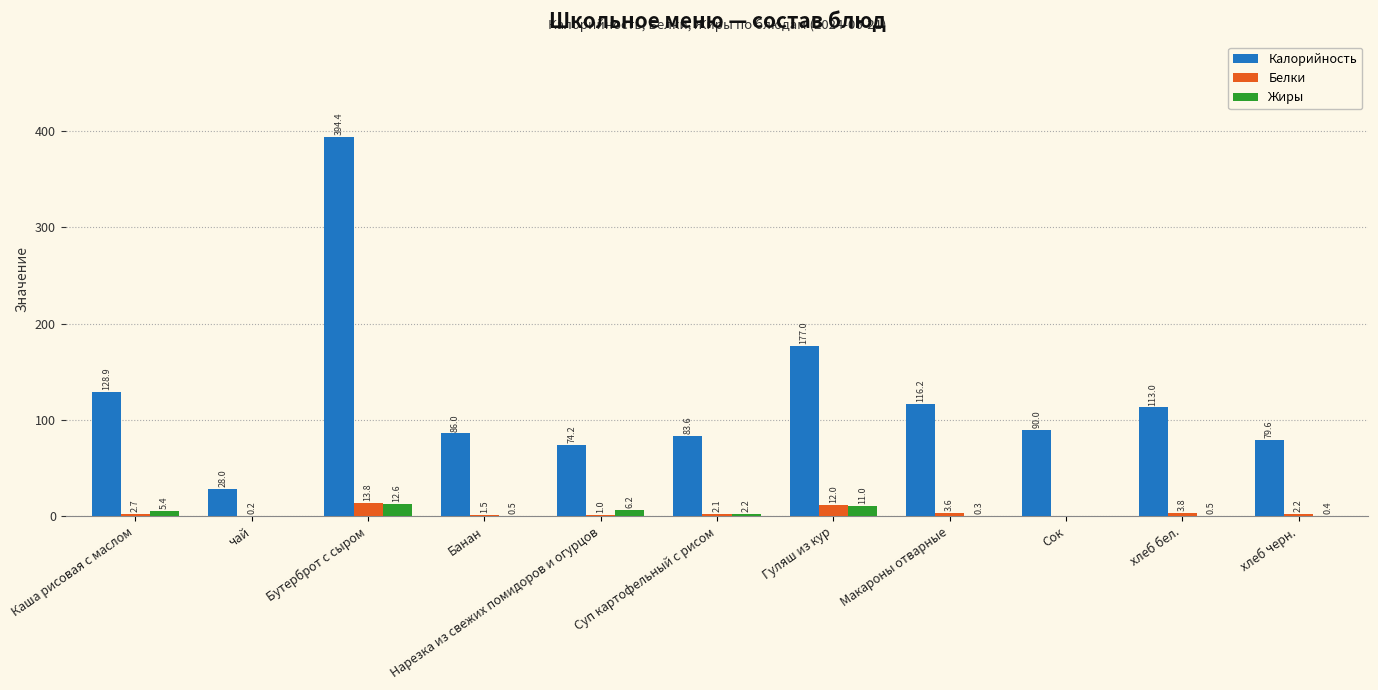

Reading left to right, list all the values displayed in this chart.

Калорийность: 128.9	28.0	394.4	86.0	74.2	83.6	177.0	116.2	90.0	113.0	79.6
Белки: 2.7	0.2	13.8	1.5	1.0	2.1	12.0	3.6	0.0	3.8	2.2
Жиры: 5.4	0.0	12.6	0.5	6.2	2.2	11.0	0.3	0.0	0.5	0.4